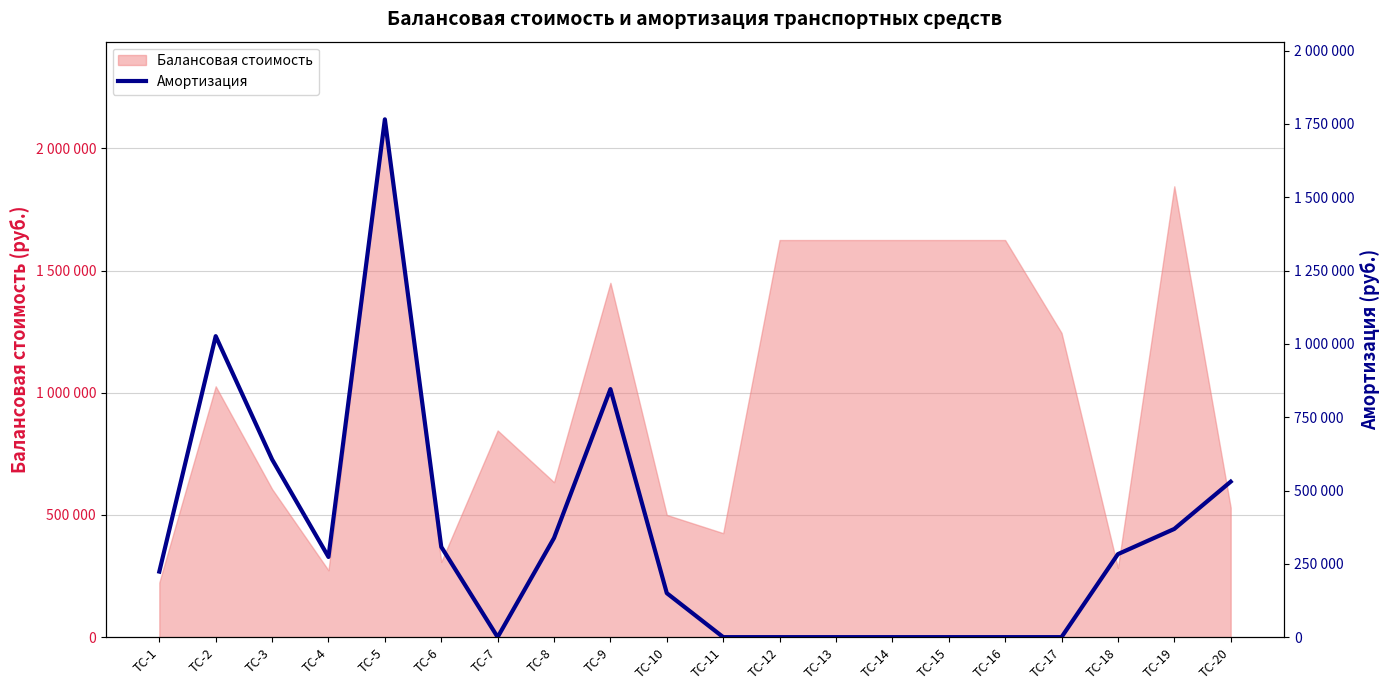

Read the value at ТС-3, to the nearest 50.

606000